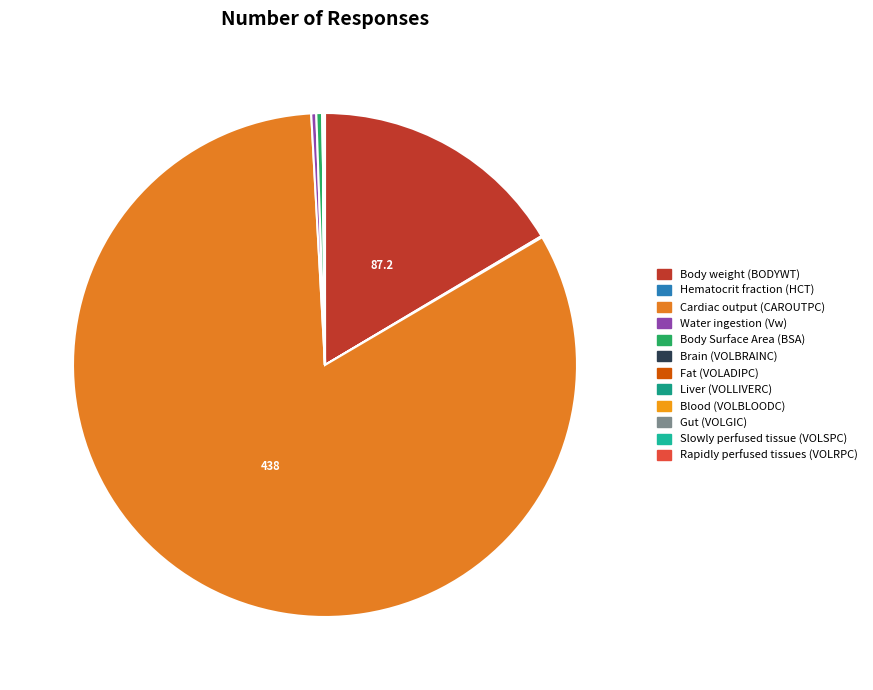

Which slice is the largest?

Cardiac output (CAROUTPC)